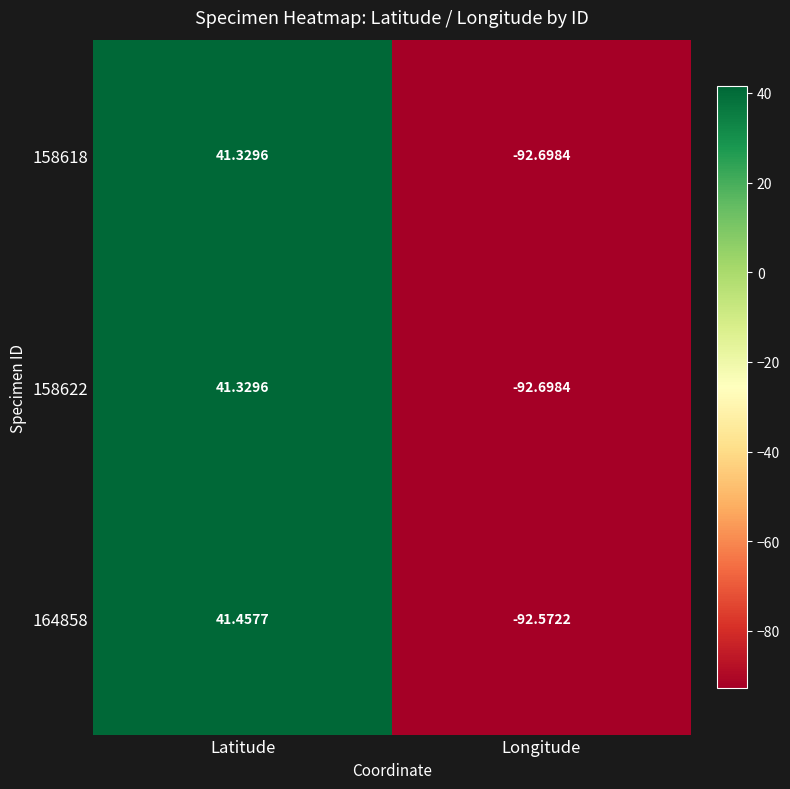

Which category has the highest value across all series?

Latitude